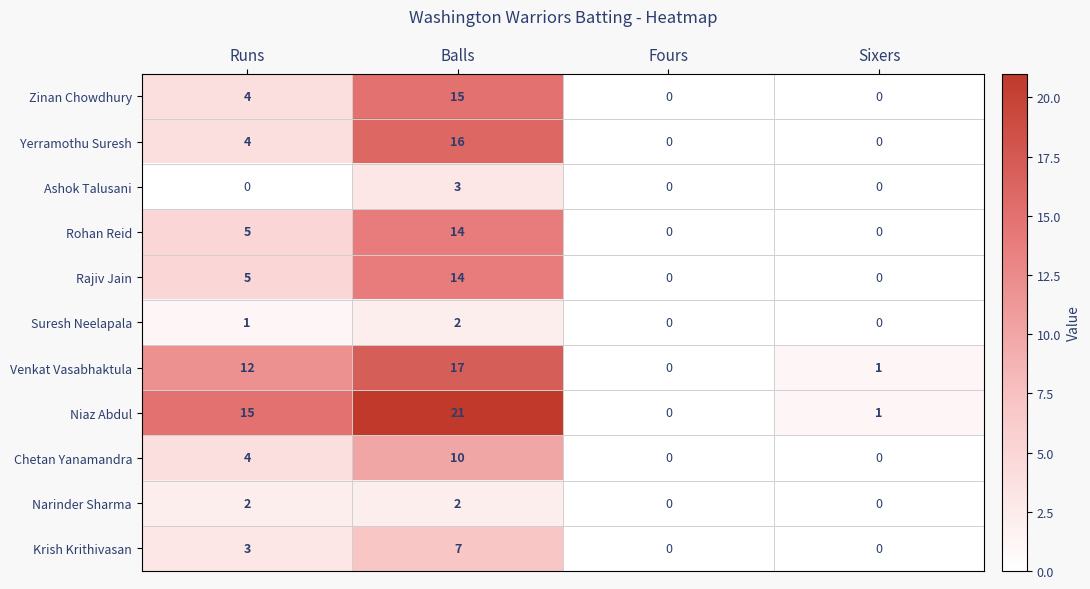

How many data points does each series have?

4